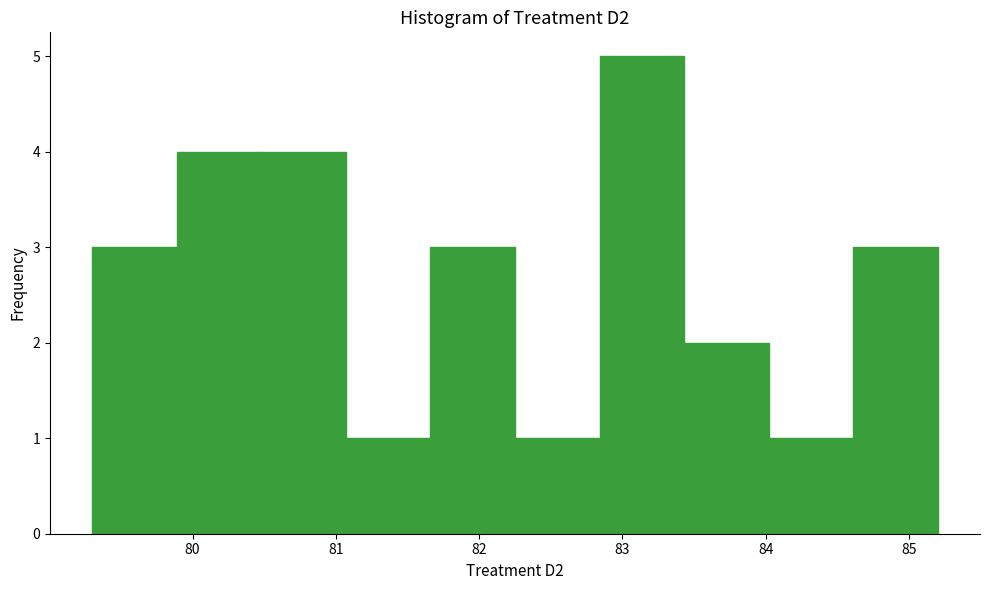

Reading left to right, transcribe this chart: for each bar, give the range it covers on the x-axis and its height. Neither the bar edges nor the heights are printed on the chart, so give them approximately, as read against the axes.

79.30 to 79.89: 3
79.89 to 80.48: 4
80.48 to 81.07: 4
81.07 to 81.66: 1
81.66 to 82.25: 3
82.25 to 82.84: 1
82.84 to 83.43: 5
83.43 to 84.02: 2
84.02 to 84.61: 1
84.61 to 85.20: 3